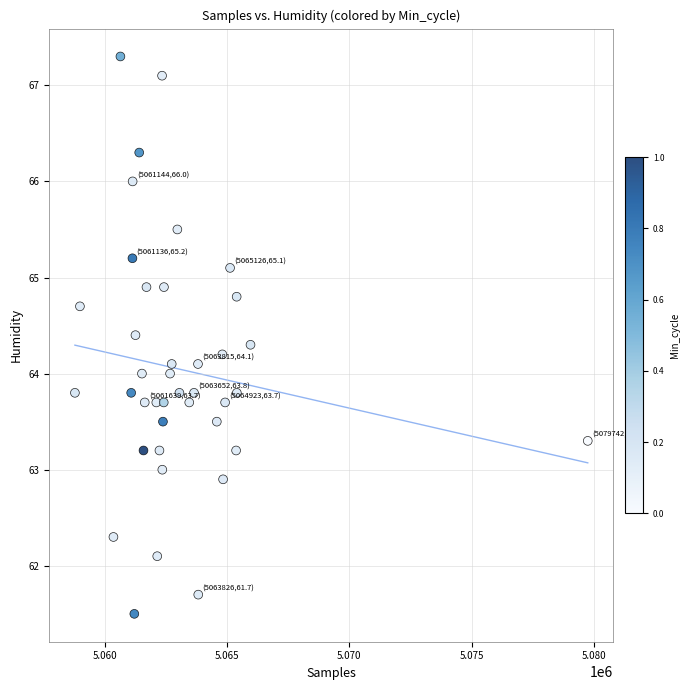

What is the range of X values (max minus min)?

20956.0